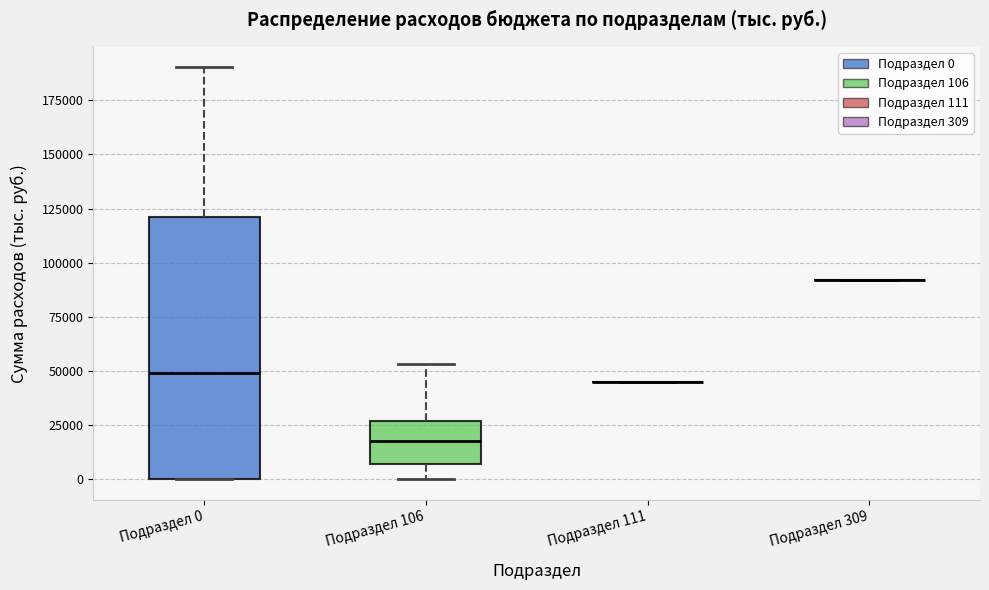

Reading left to right, transcribe this box plot: for each box, give where its median line is, the range the box spans, and where its two whiskers end, as read against the y-axis. The values are not printed on the chart, so give them approximately, as read against the axis.

Подраздел 0: median 50000, box 0 to 120000, whiskers 0 to 190000
Подраздел 106: median 20000, box 5000 to 25000, whiskers 0 to 55000
Подраздел 111: box collapsed to a line at 45000, whiskers 45000 to 45000
Подраздел 309: box collapsed to a line at 90000, whiskers 90000 to 90000